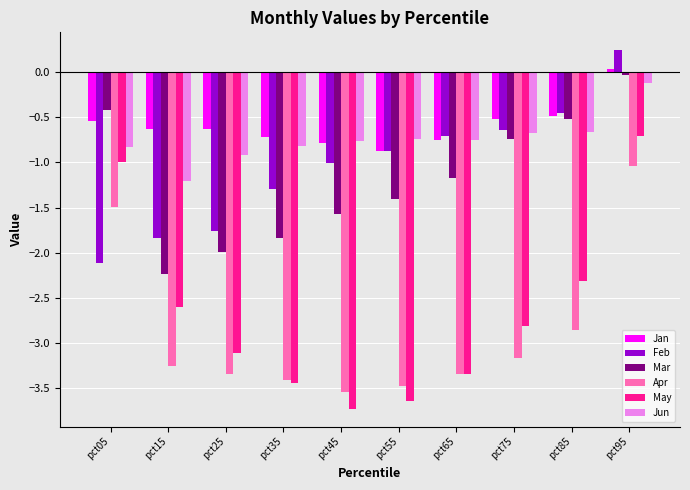

What is the approximate value of Jan at pct85?

-0.5